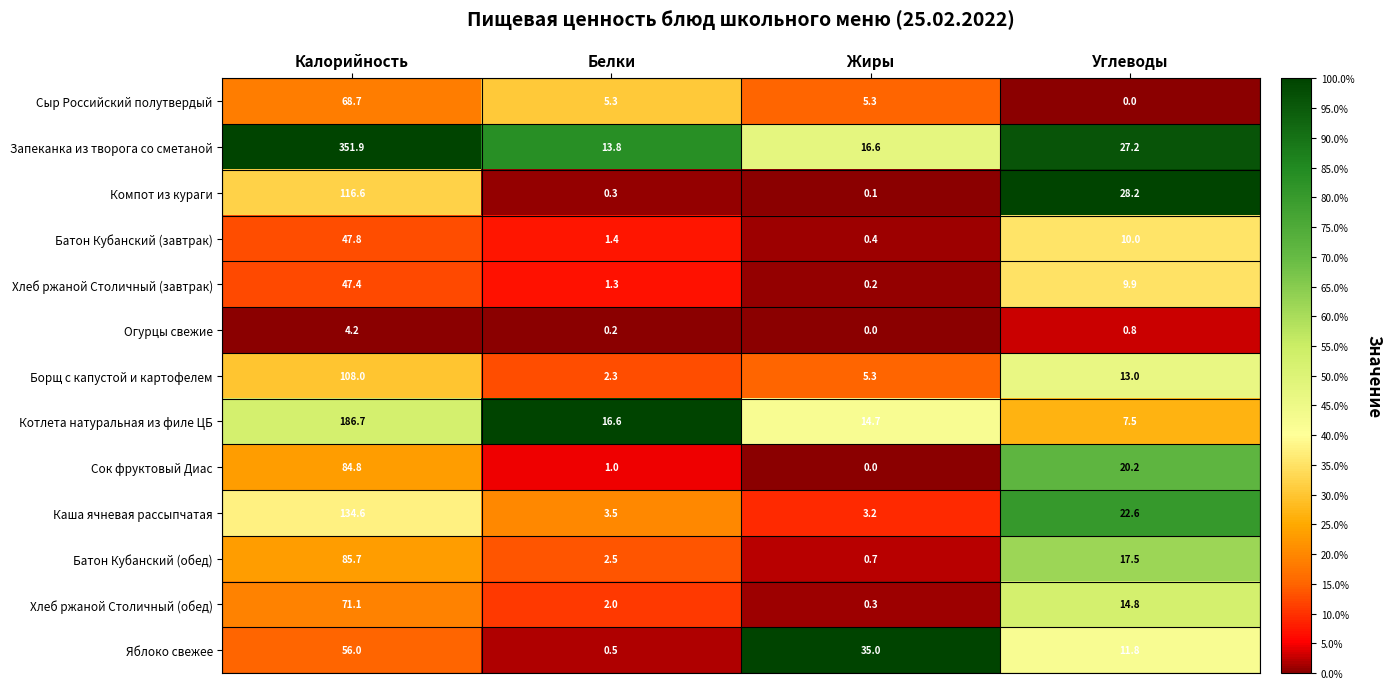

At which category is the sum across all series the highest?

Калорийность